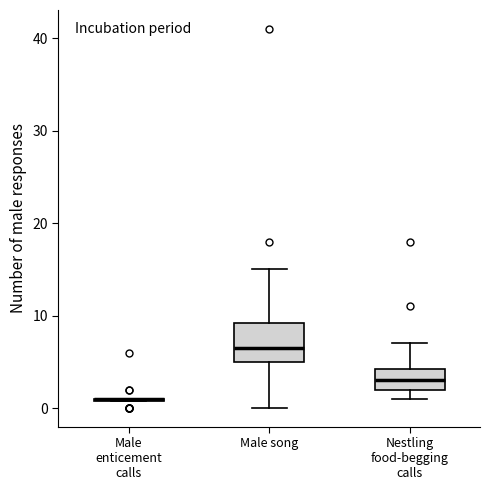

Where is the lower edge of the box for Male song on the y-axis? The values are not printed on the chart, so give them approximately, as read against the axis.

5